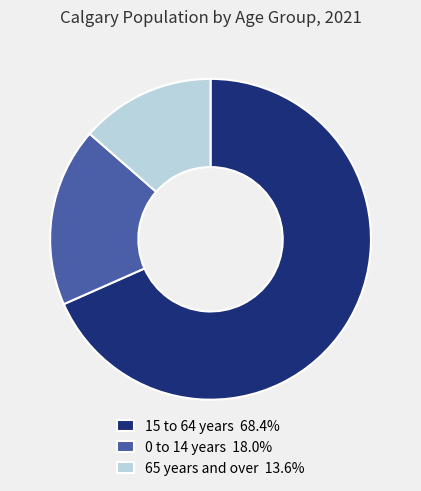

Is there a majority slice in this chart?

Yes